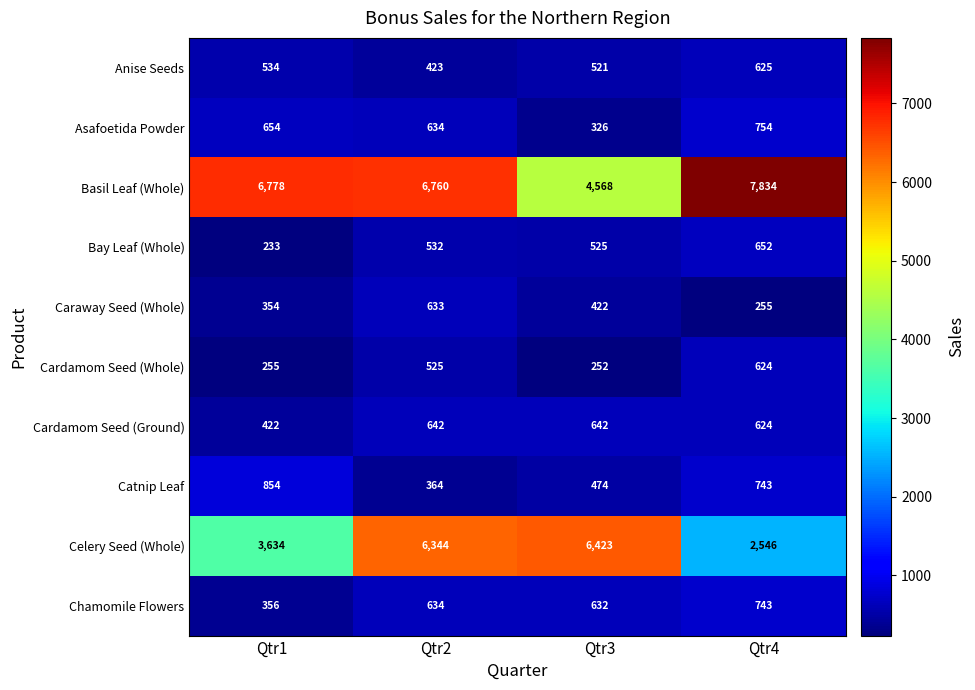

What is the difference between the Celery Seed (Whole) values at Qtr1 and Qtr4?

1088